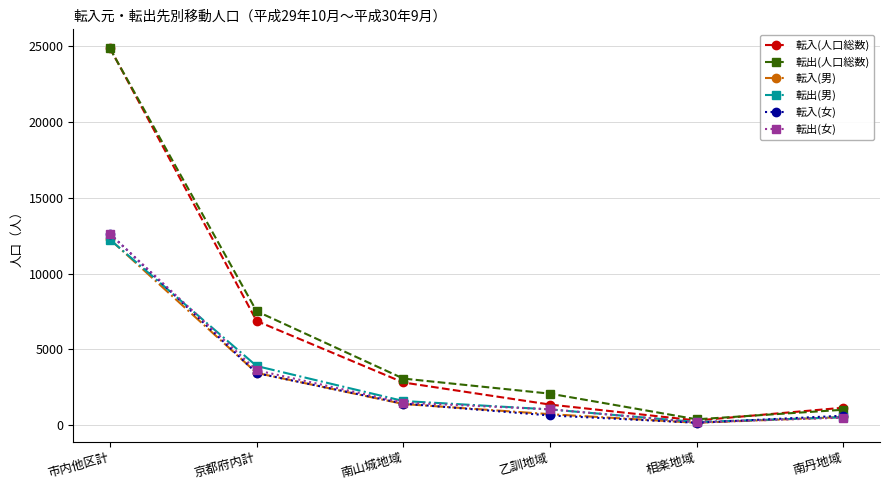

What position from the right is 南山城地域?

4